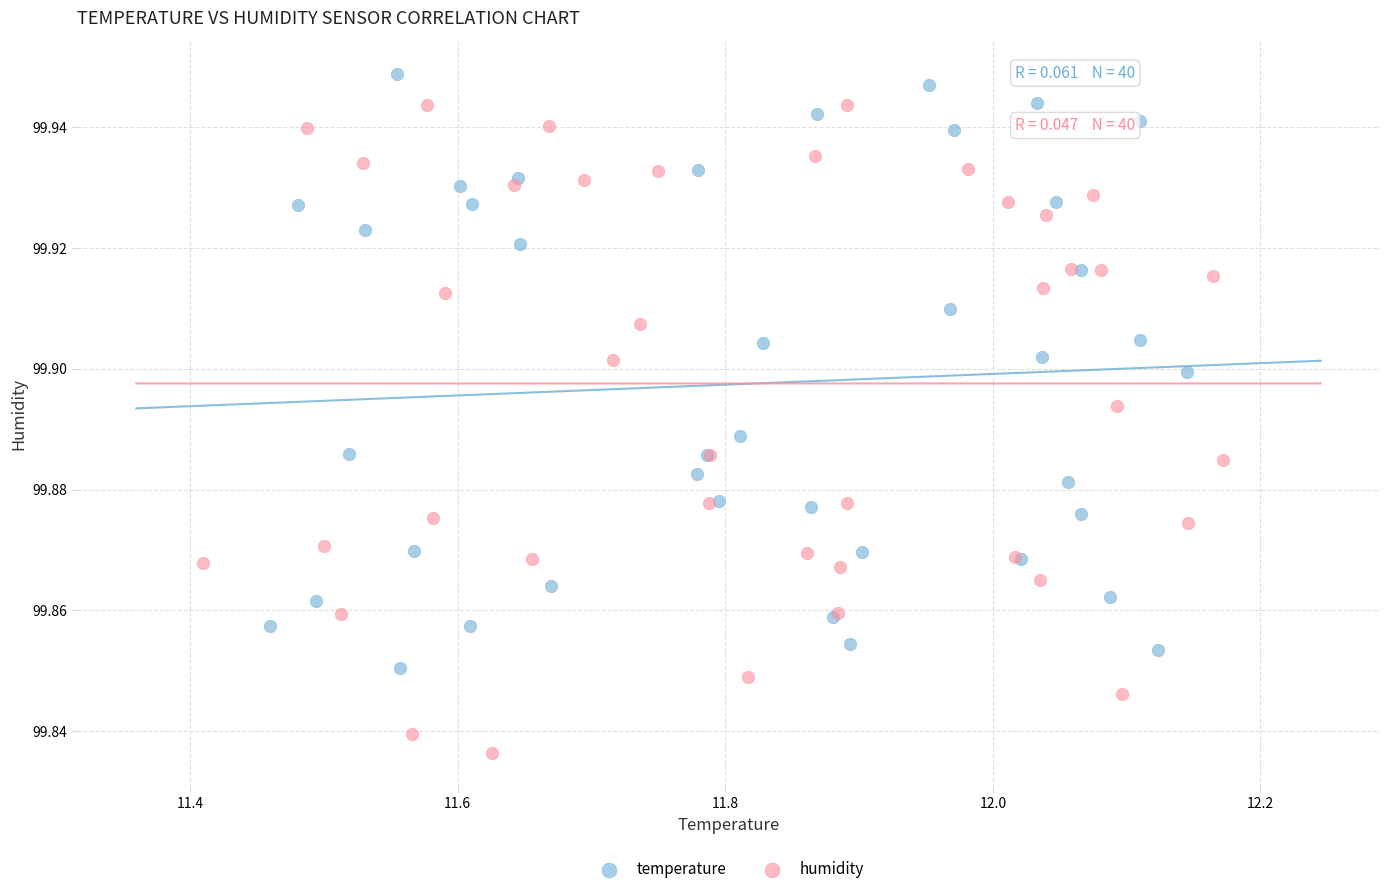

Which series contains the lowest Y value?

humidity